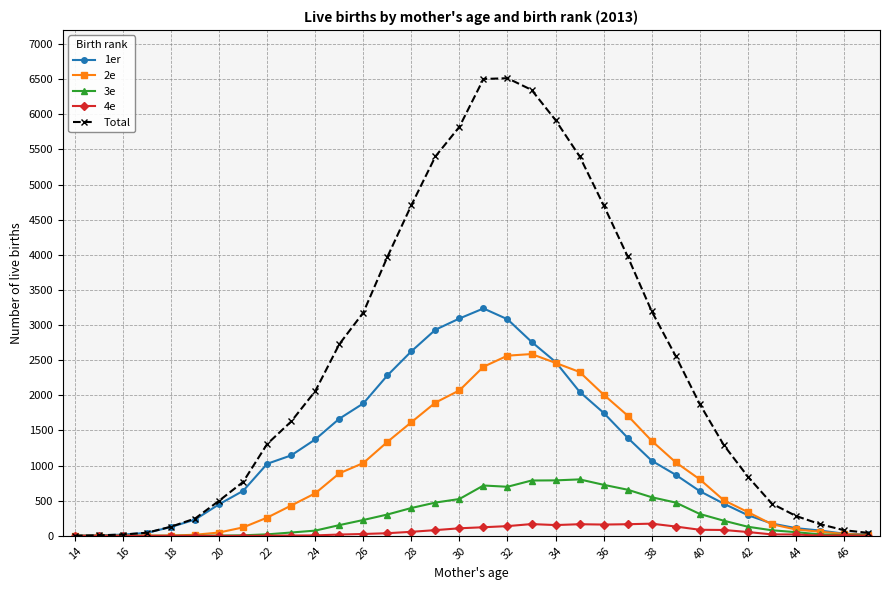

List the series in order of their peak value, lowest first.

4e, 3e, 2e, 1er, Total